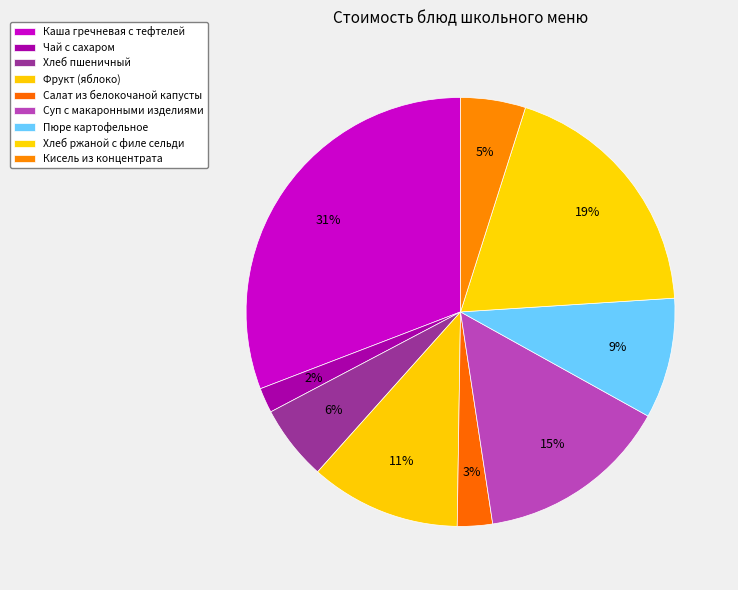

What is the smallest slice in the pie chart?

Чай с сахаром